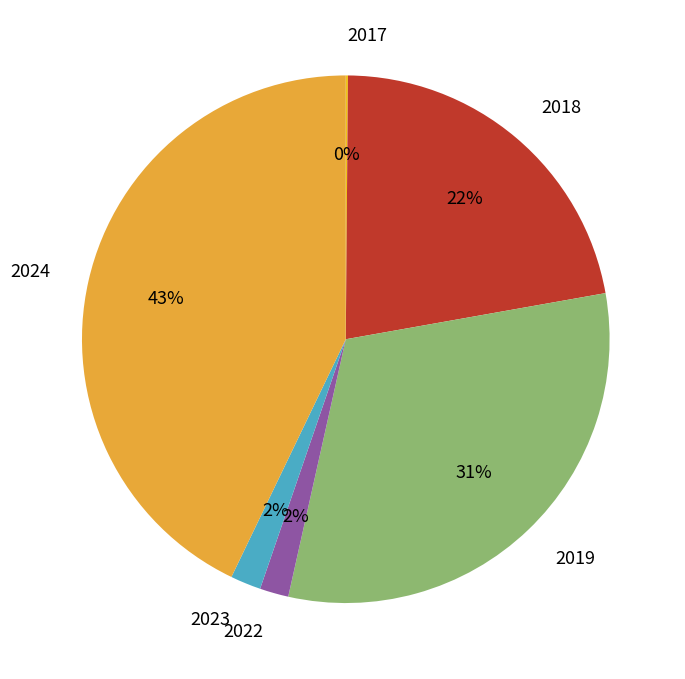

To the nearest percent, what portion does 2024 represent?

43%